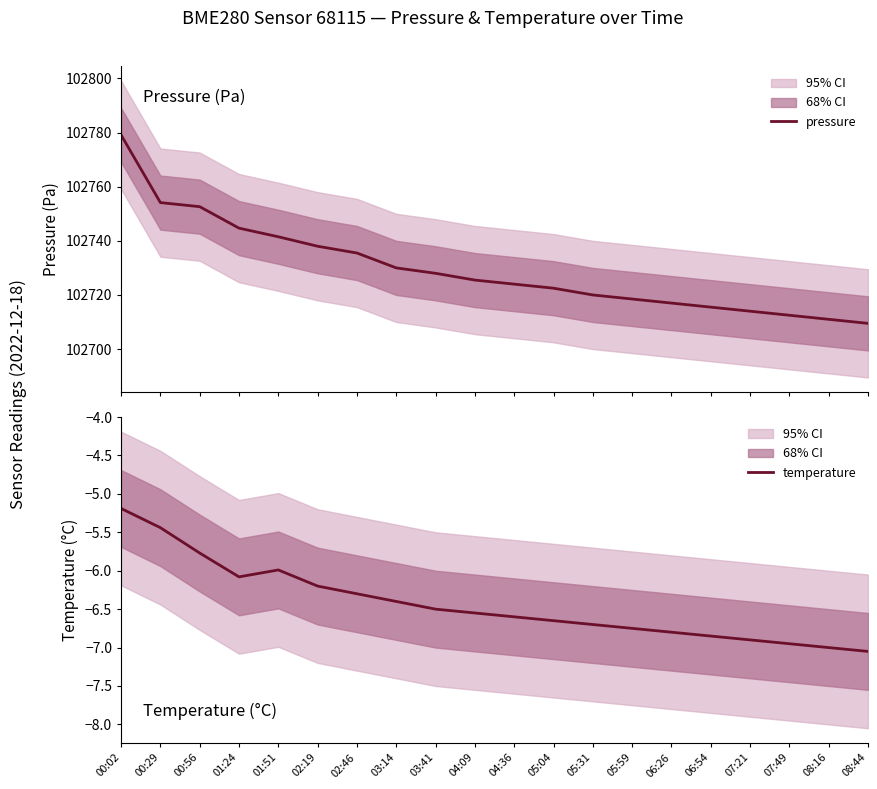

What is the minimum value shown in the chart?

-7.0